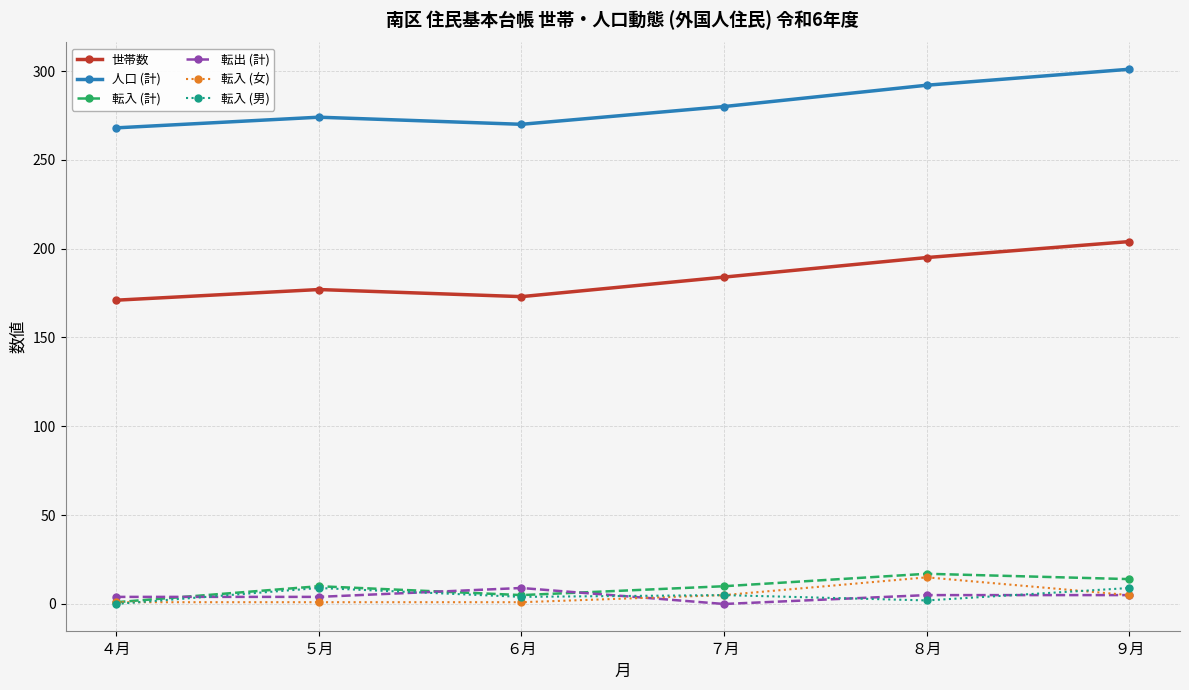

What is the greatest value displayed?

301